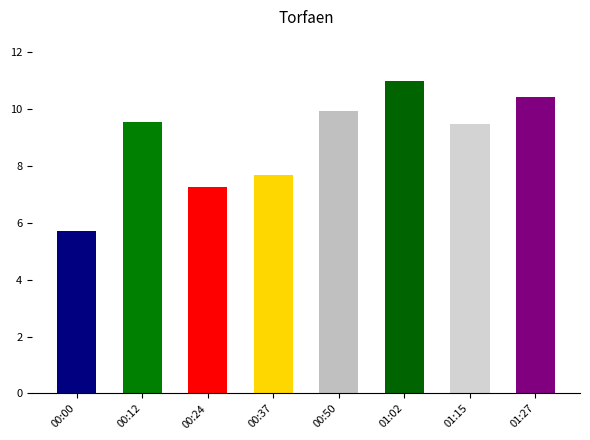

Which category has the highest value across all series?

01:02